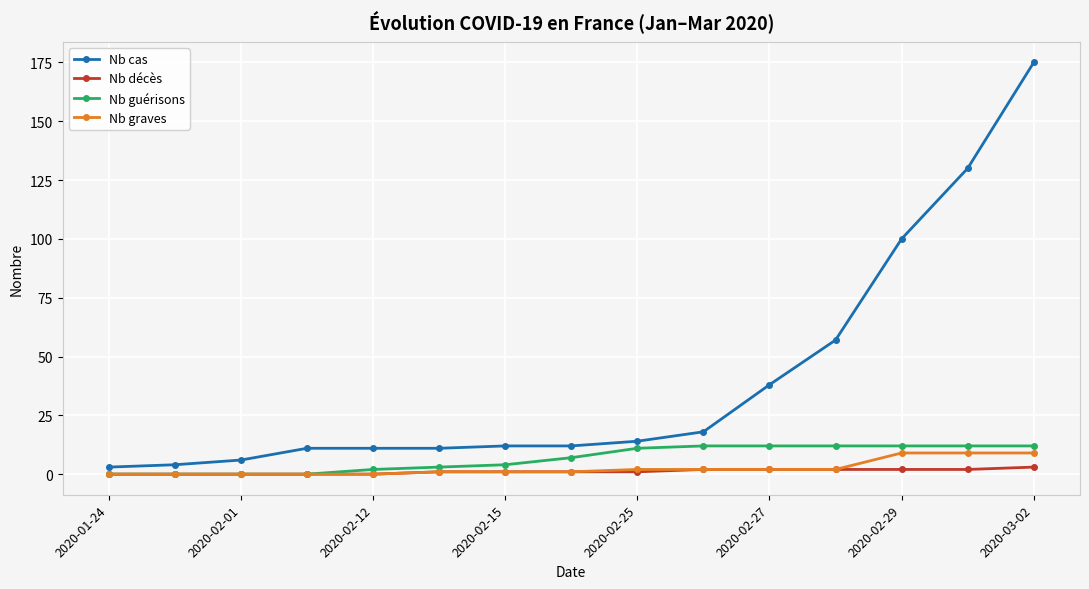

What is the maximum value for Nb guérisons?

12